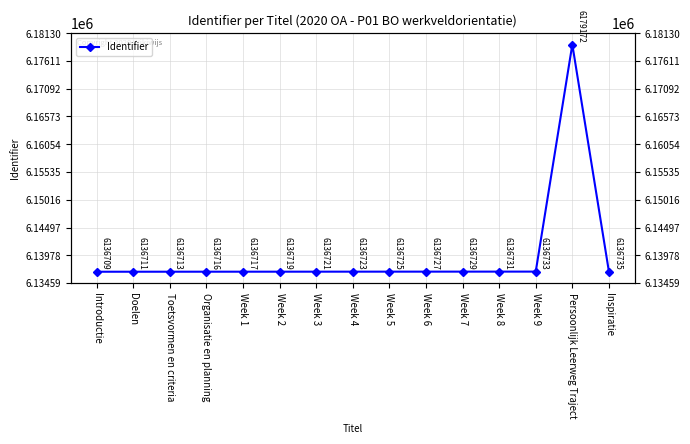

True or false: the data has more than 0 interior local peaks.

True